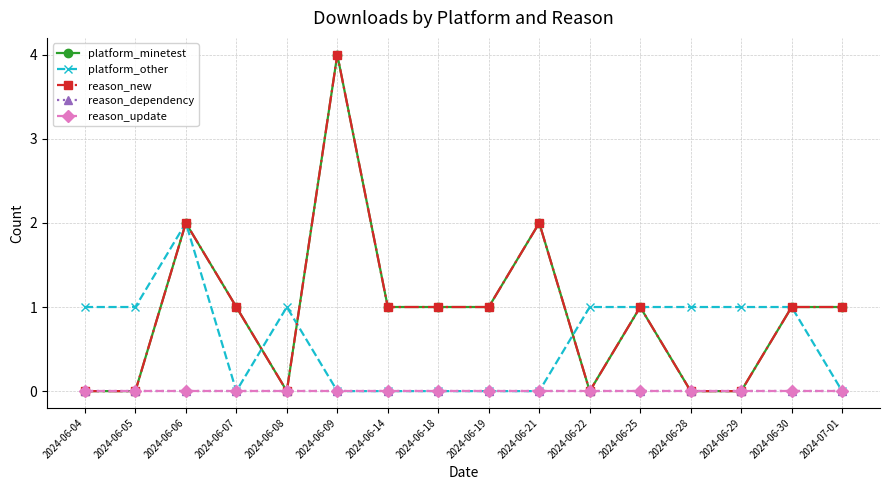

At which category does platform_other reach its first local valley?

2024-06-07